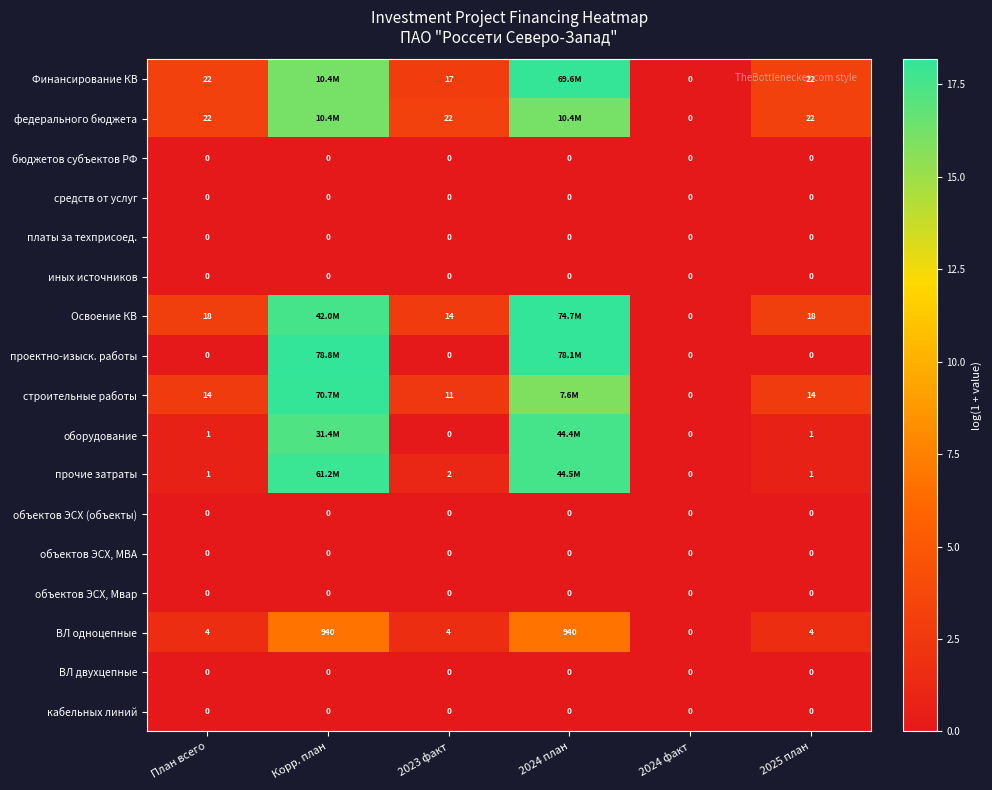

Which series has the largest range (max minus min)?

проектно-изыск. работы